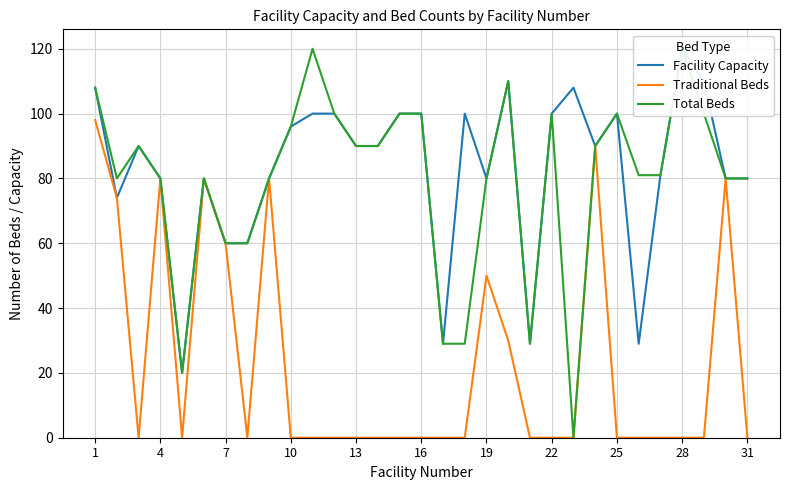

Which category has the highest value in the Traditional Beds series?

1